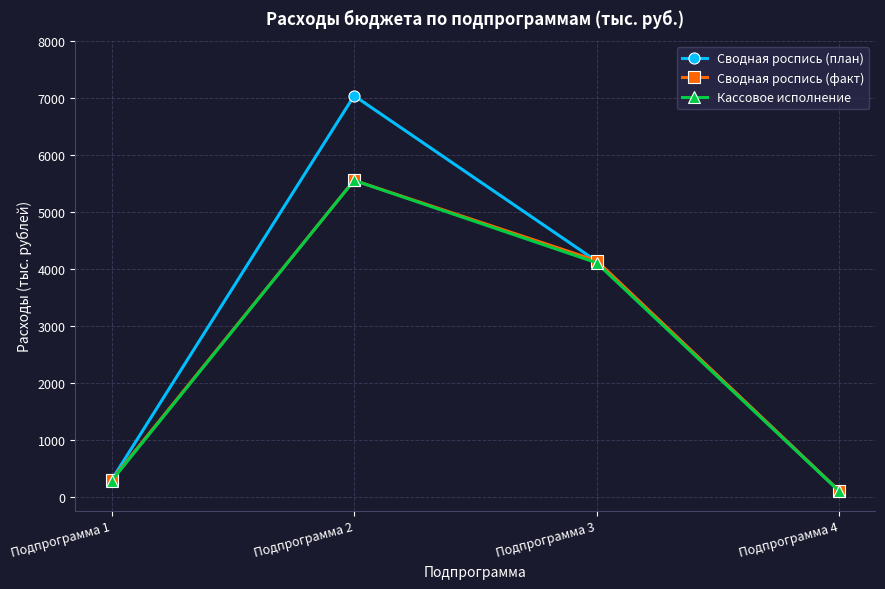

What is the lowest value of the Кассовое исполнение series?

101.6